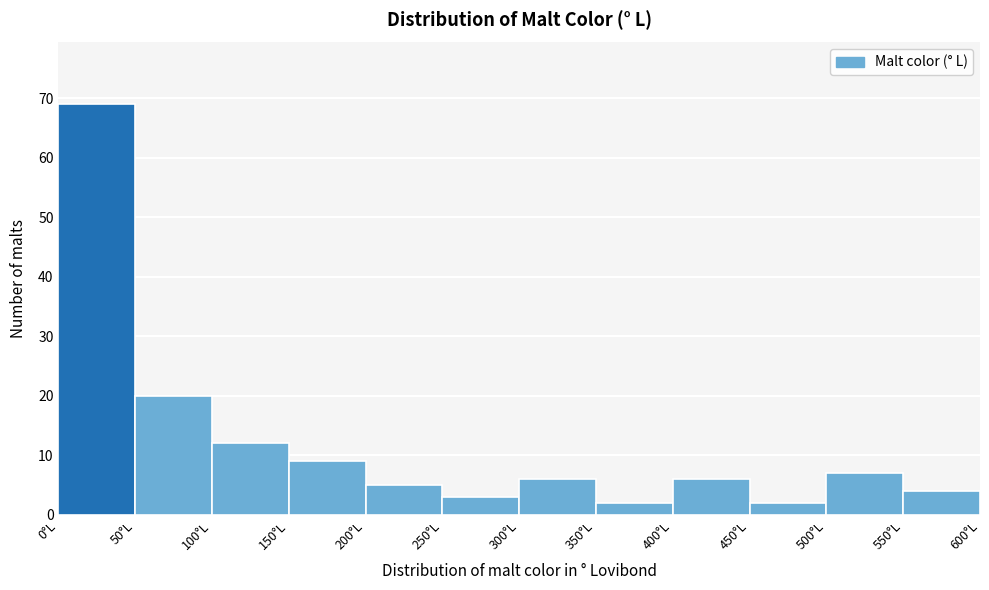

Reading left to right, list every bar in this chart as the range it spans on the x-axis followed by its height. The values are not printed on the chart, so give them approximately, as read against the axis.

0 to 50: 69
50 to 100: 20
100 to 150: 12
150 to 200: 9
200 to 250: 5
250 to 300: 3
300 to 350: 6
350 to 400: 2
400 to 450: 6
450 to 500: 2
500 to 550: 7
550 to 600: 4